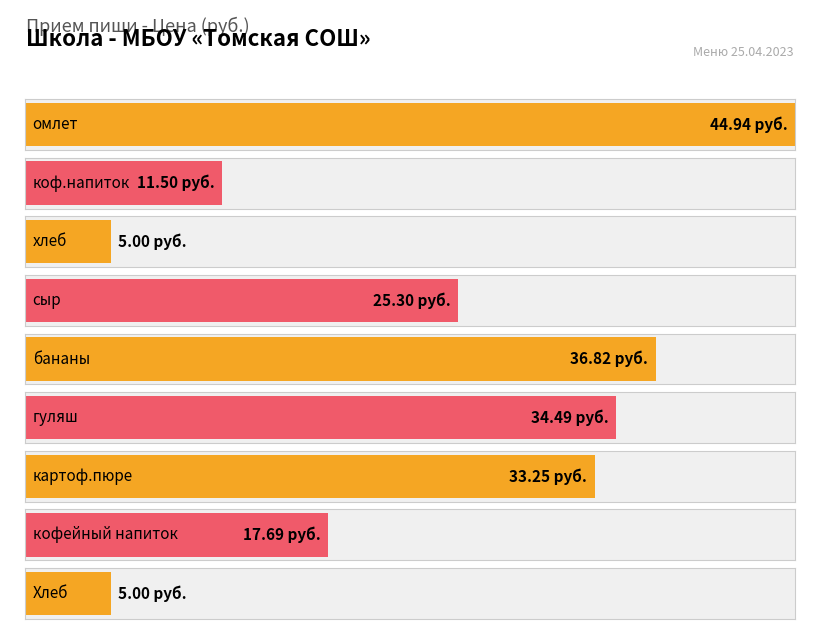

Rank the categories by value from lowest to highest.

хлеб, Хлеб, коф.напиток, кофейный напиток, сыр, картоф.пюре, гуляш, бананы, омлет